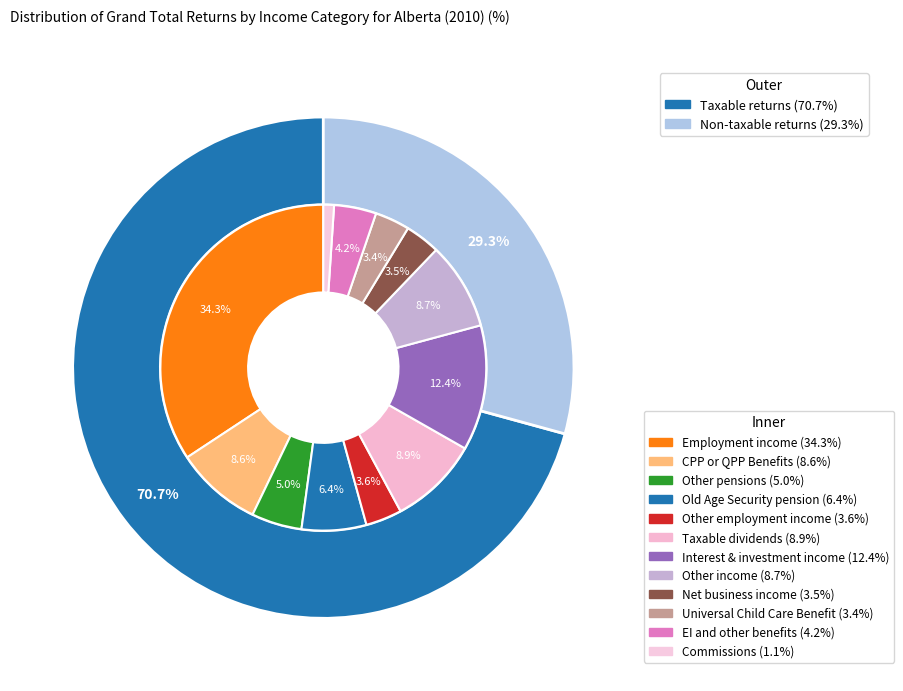

The Elected split-pension amount slice represents 11% of the pie. True or false?

False